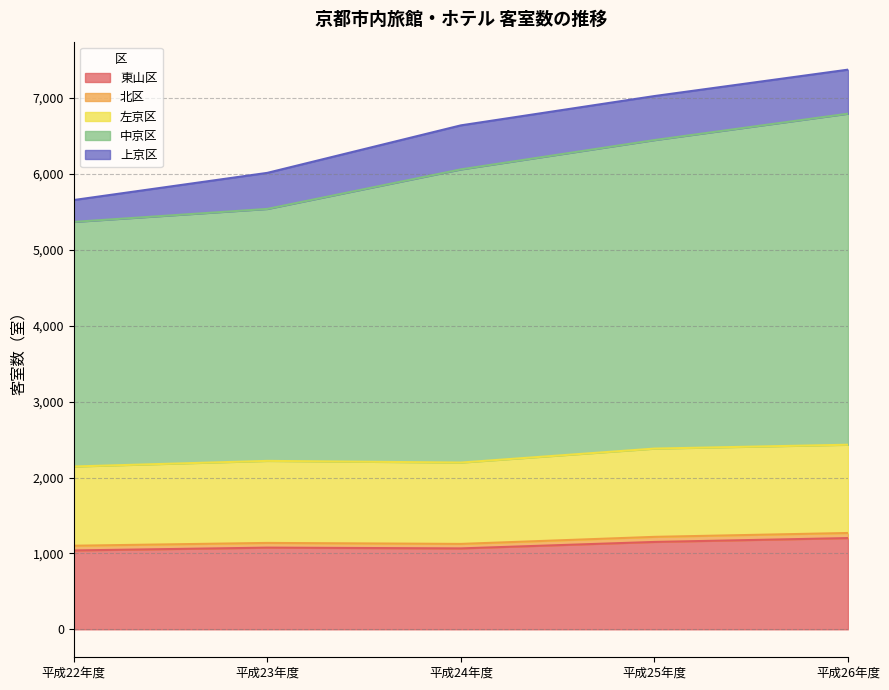

Is the value of 左京区 at 平成24年度 greater than the value of 中京区 at 平成24年度?

No